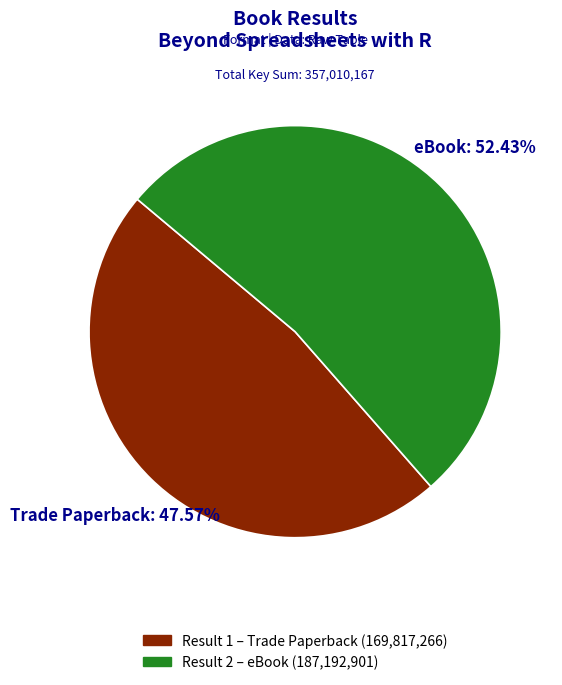

Does any single category account for the majority?

Yes